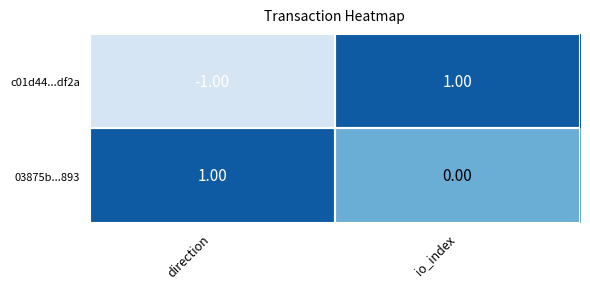

Which category has the highest value in the c01d44...df2a series?

io_index